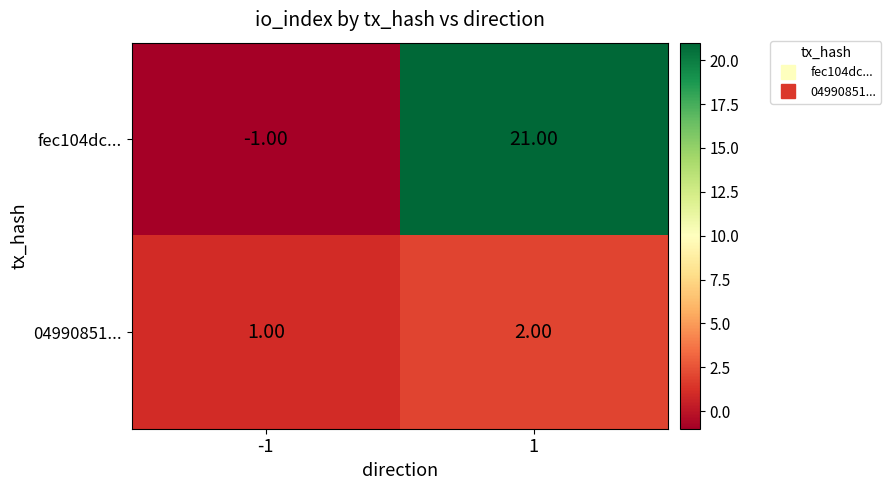

At how many categories does at least one series exceed 17?

1